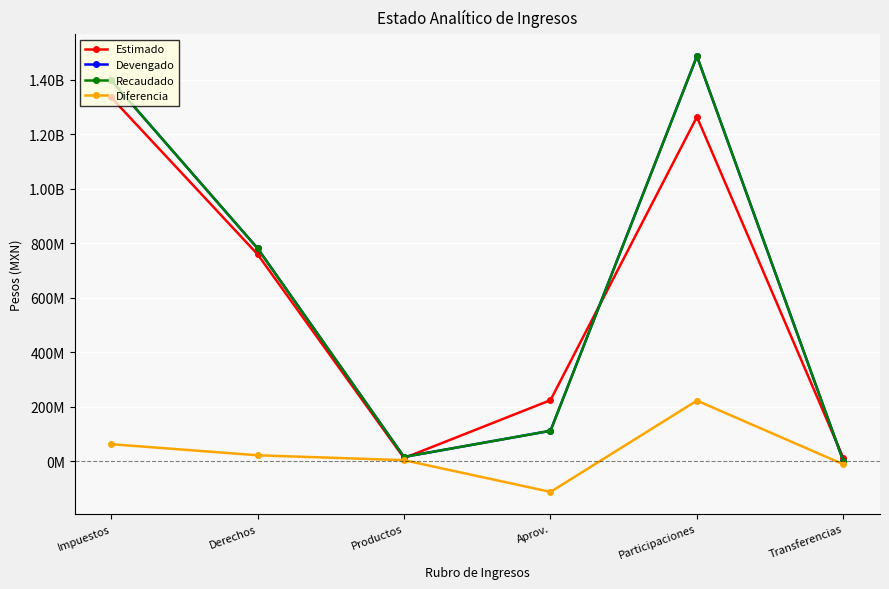

What position from the left is Aprov.?

4